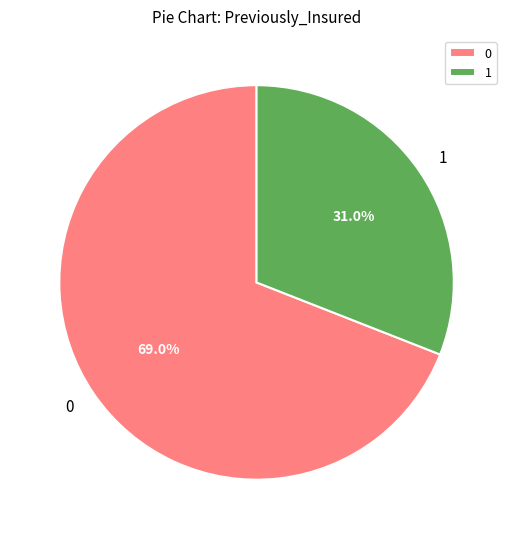

What is the ratio of the value at 1 to the value at 0?

0.4